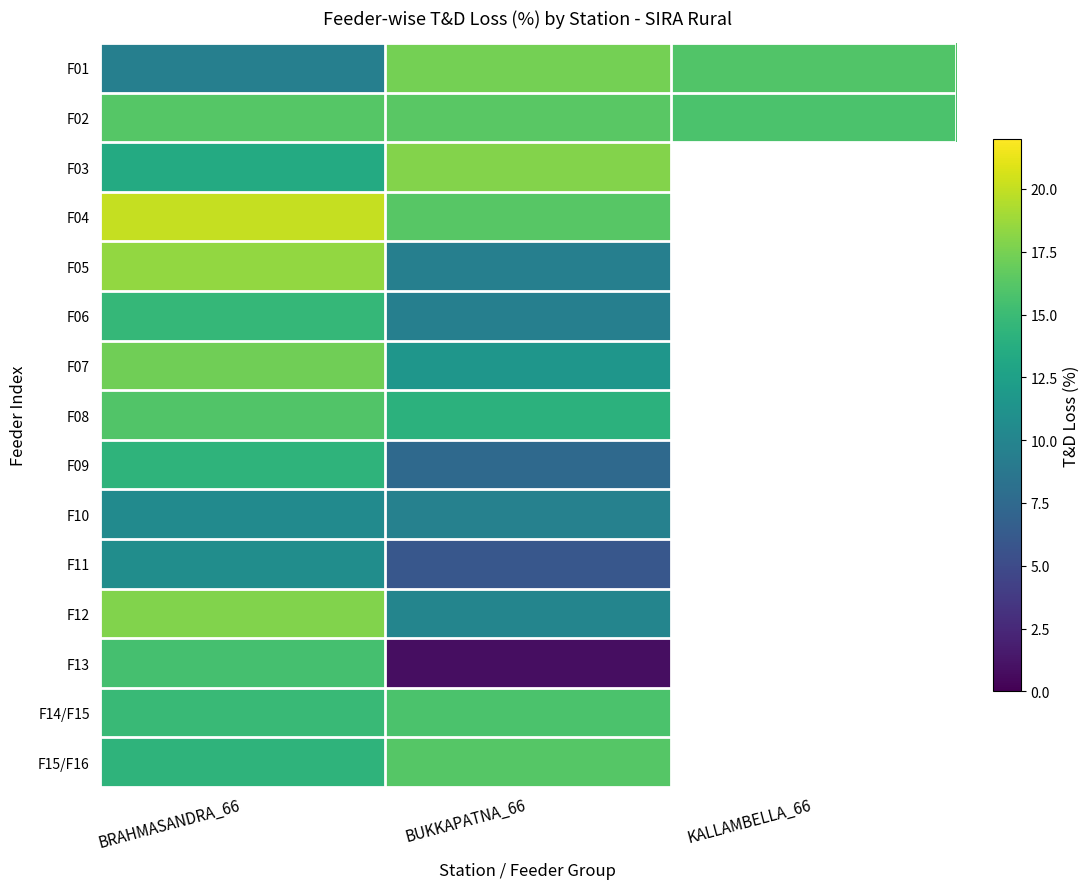

Reading left to right, extract all data points from this chart.

F01: BRAHMASANDRA_66=9.5	BUKKAPATNA_66=17.4	KALLAMBELLA_66=16.0
F02: BRAHMASANDRA_66=16.2	BUKKAPATNA_66=16.4	KALLAMBELLA_66=15.8
F03: BRAHMASANDRA_66=13.4	BUKKAPATNA_66=17.9	KALLAMBELLA_66=0.0
F04: BRAHMASANDRA_66=20.1	BUKKAPATNA_66=16.3	KALLAMBELLA_66=0.0
F05: BRAHMASANDRA_66=18.4	BUKKAPATNA_66=9.5	KALLAMBELLA_66=0.0
F06: BRAHMASANDRA_66=14.7	BUKKAPATNA_66=9.5	KALLAMBELLA_66=0.0
F07: BRAHMASANDRA_66=17.2	BUKKAPATNA_66=11.6	KALLAMBELLA_66=0.0
F08: BRAHMASANDRA_66=16.0	BUKKAPATNA_66=14.1	KALLAMBELLA_66=0.0
F09: BRAHMASANDRA_66=14.3	BUKKAPATNA_66=7.5	KALLAMBELLA_66=0.0
F10: BRAHMASANDRA_66=10.6	BUKKAPATNA_66=9.6	KALLAMBELLA_66=0.0
F11: BRAHMASANDRA_66=10.8	BUKKAPATNA_66=6.0	KALLAMBELLA_66=0.0
F12: BRAHMASANDRA_66=17.8	BUKKAPATNA_66=10.0	KALLAMBELLA_66=0.0
F13: BRAHMASANDRA_66=15.5	BUKKAPATNA_66=0.8	KALLAMBELLA_66=0.0
F14/F15: BRAHMASANDRA_66=14.9	BUKKAPATNA_66=15.7	KALLAMBELLA_66=0.0
F15/F16: BRAHMASANDRA_66=14.3	BUKKAPATNA_66=16.2	KALLAMBELLA_66=0.0